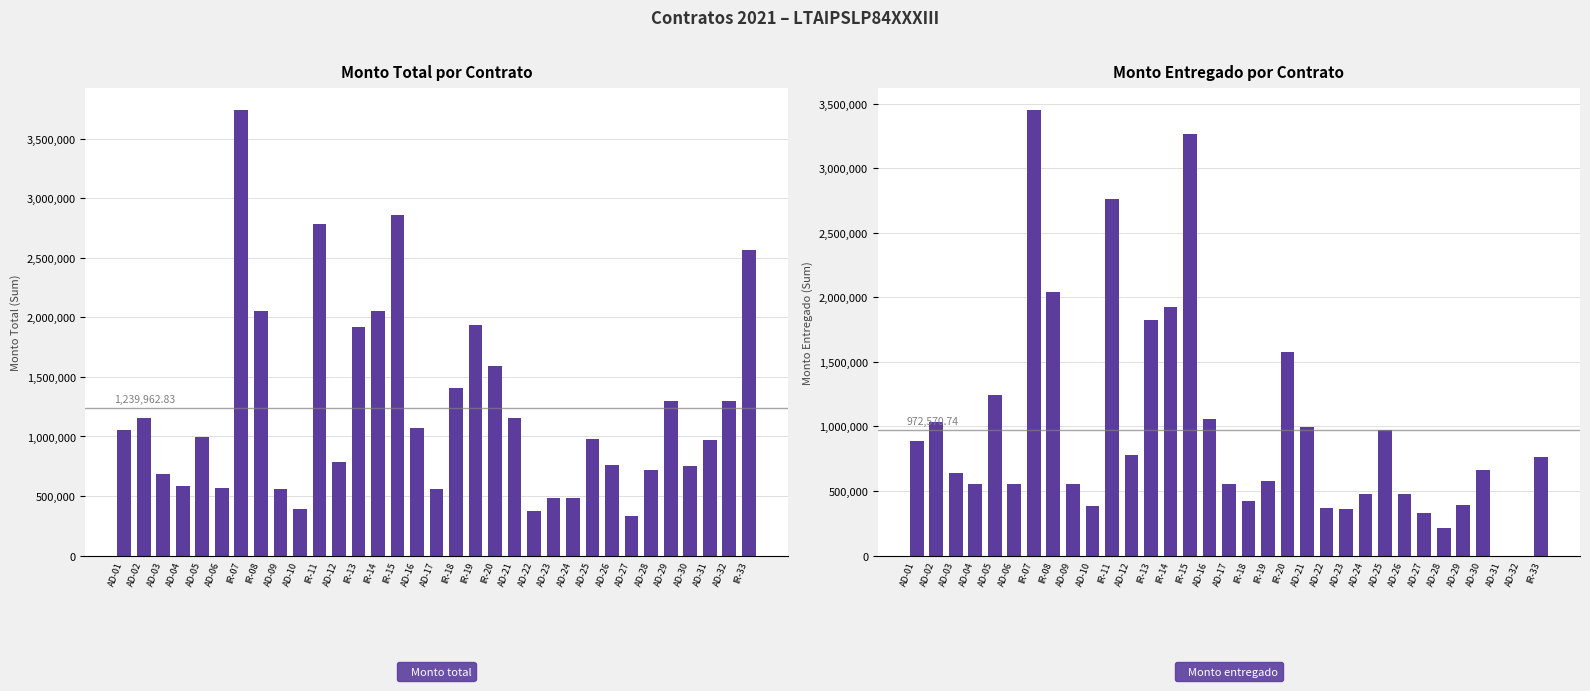

Is the value of Monto total at IR-07 greater than the value of Monto entregado at AD-04?

Yes